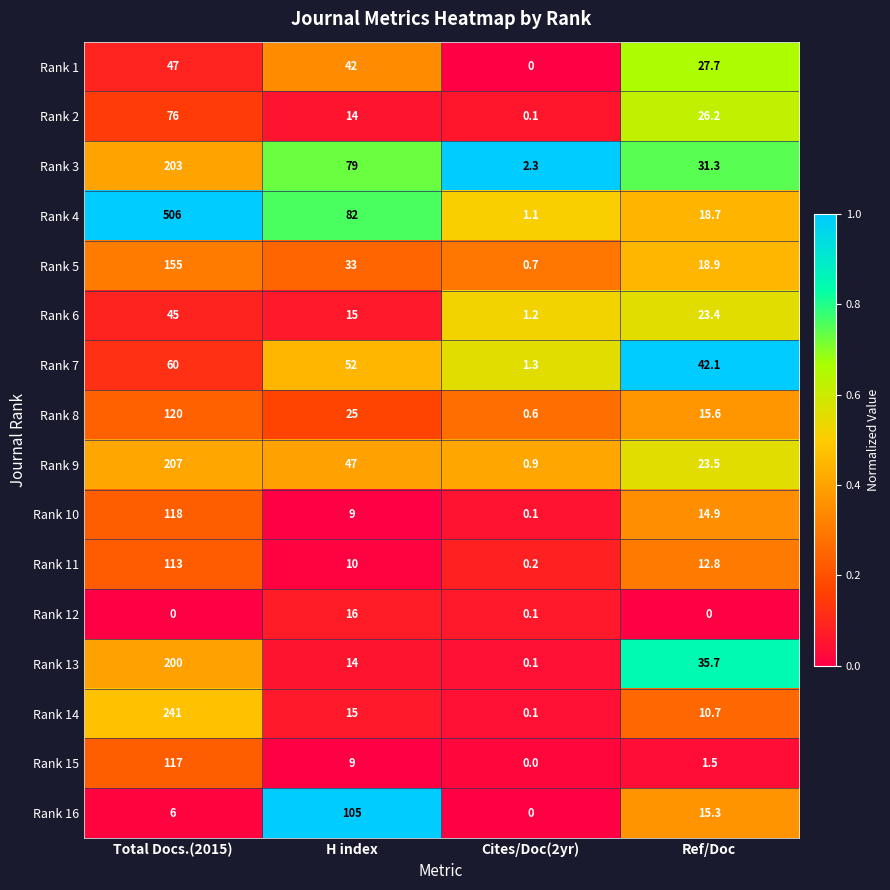

Where is Rank 4 nearest to the value 253?

H index